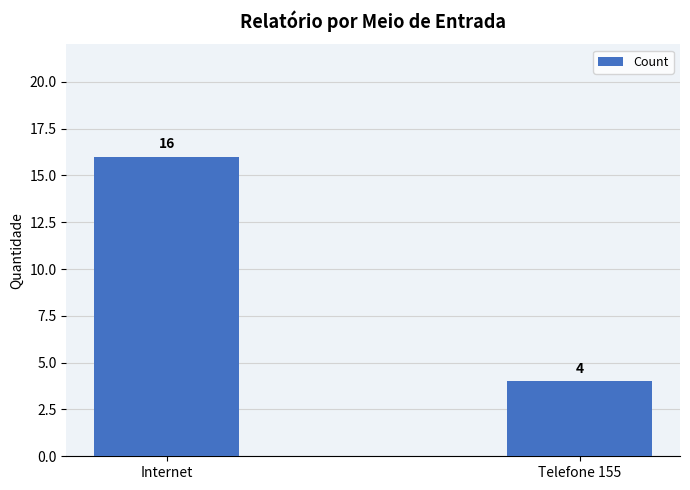

True or false: the data shows 16 at Internet.

True